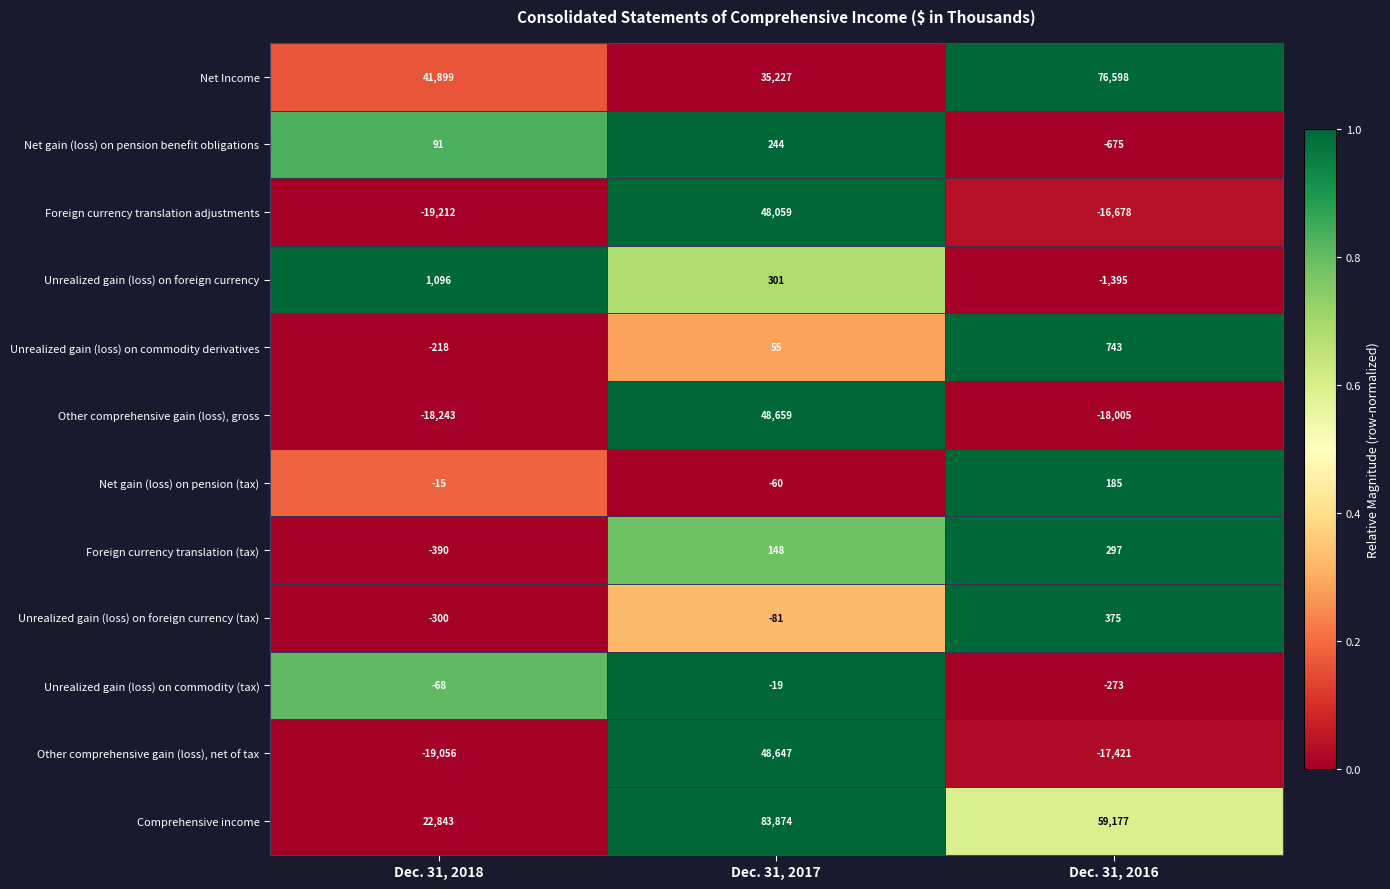

The Comprehensive income series shows 22843 at Dec. 31, 2018. True or false?

True